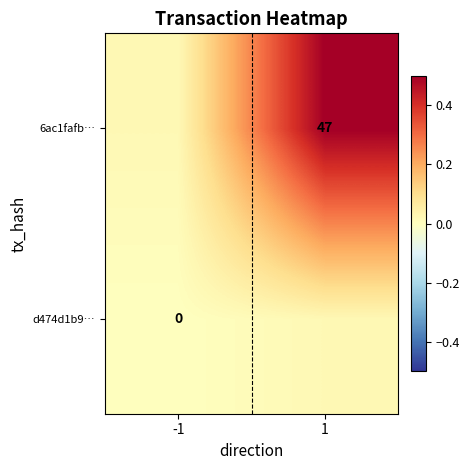

Between -1 and 1, which series saw the biggest shift?

6ac1fafb…